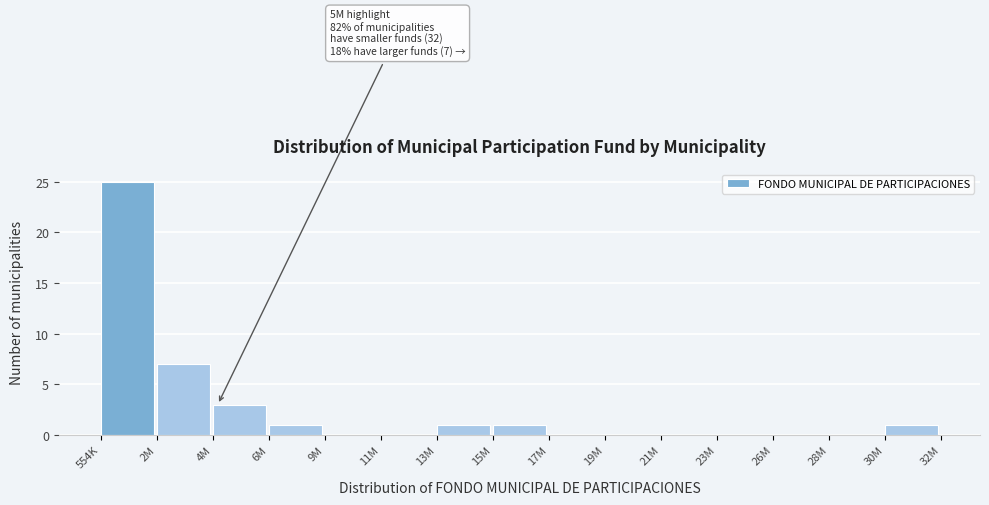

Reading left to right, transcribe all the data shown in this chart.

554K=25	2M=7	4M=3	6M=1	9M=0	11M=0	13M=1	15M=1	17M=0	19M=0	21M=0	23M=0	26M=0	28M=0	30M=1